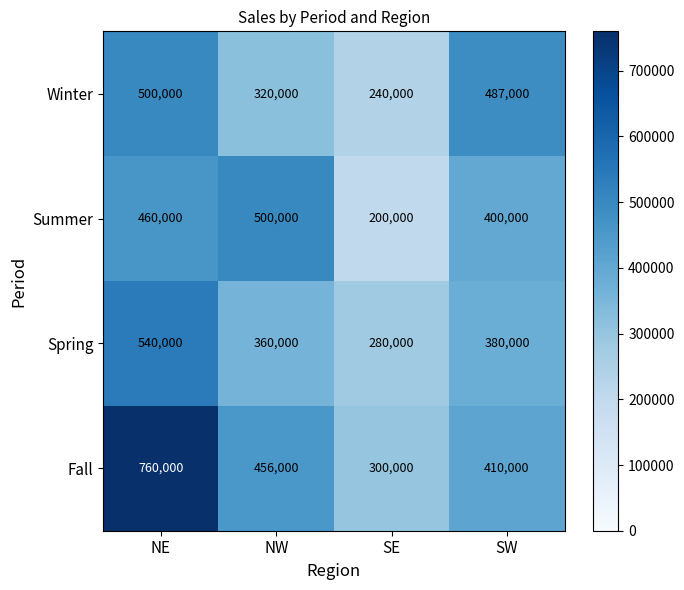

At which category is the sum across all series the highest?

NE